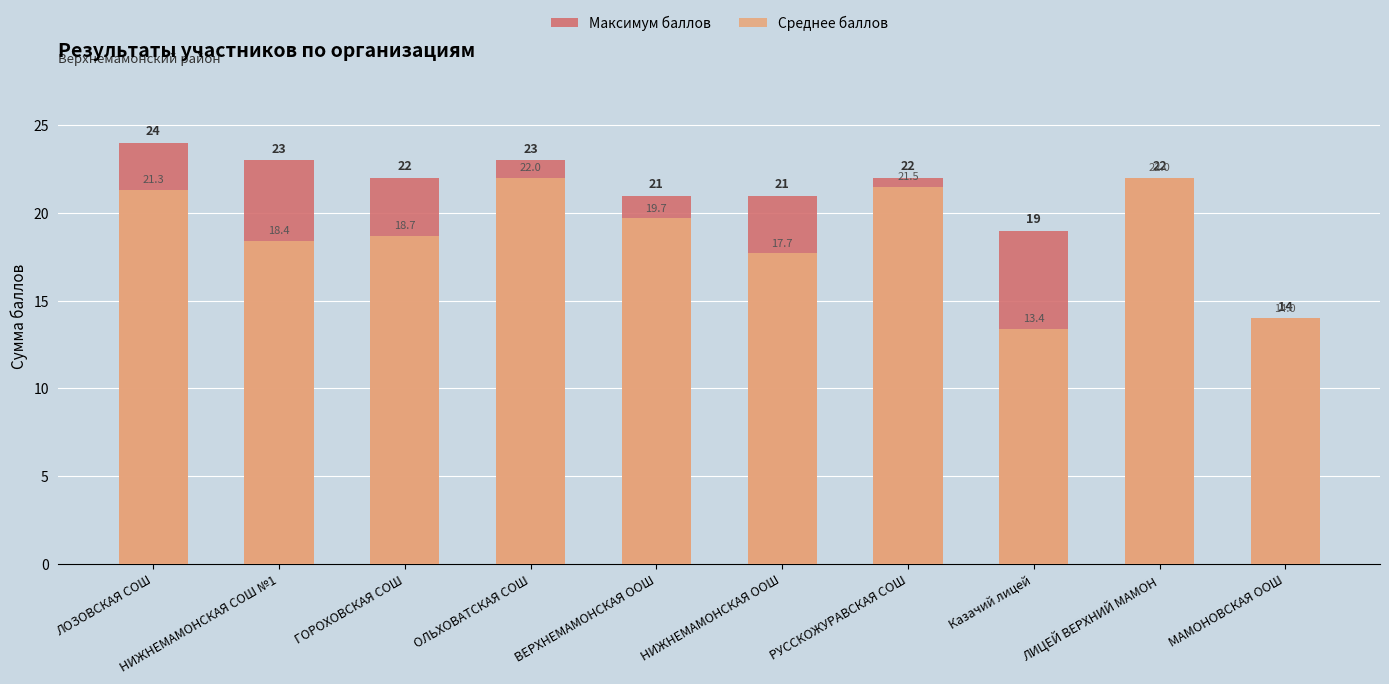

What is the highest value of the Среднее баллов series?

22.0